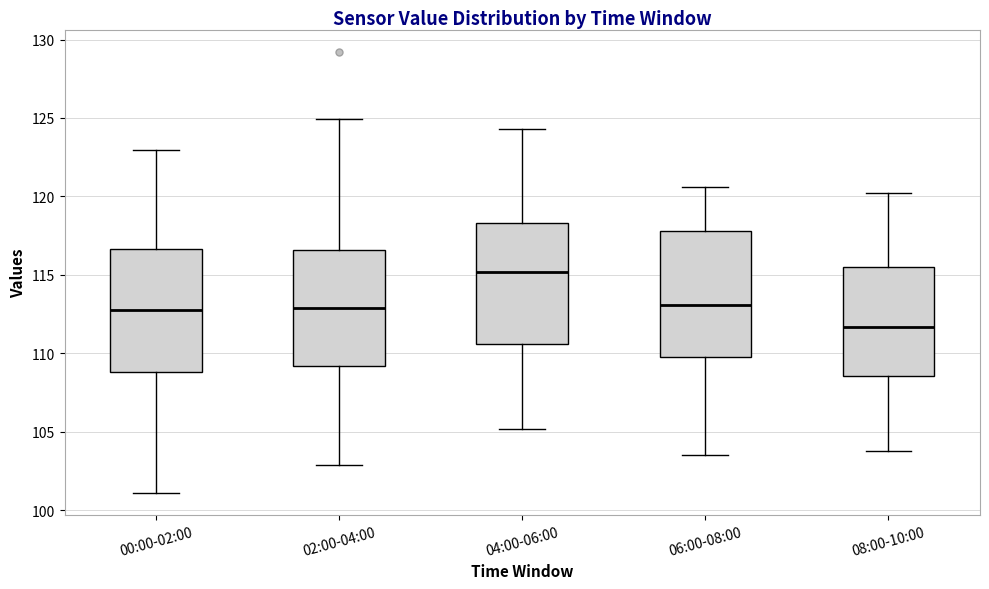

Reading left to right, read every box against the y-axis: the position of its median line, the range the box covers, and the ends of its whiskers. The values are not printed on the chart, so give them approximately, as read against the axis.

00:00-02:00: median 112.5, box 109.0 to 116.5, whiskers 101.0 to 123.0
02:00-04:00: median 113.0, box 109.0 to 116.5, whiskers 103.0 to 125.0
04:00-06:00: median 115.0, box 110.5 to 118.5, whiskers 105.0 to 124.5
06:00-08:00: median 113.0, box 110.0 to 118.0, whiskers 103.5 to 120.5
08:00-10:00: median 111.5, box 108.5 to 115.5, whiskers 104.0 to 120.0